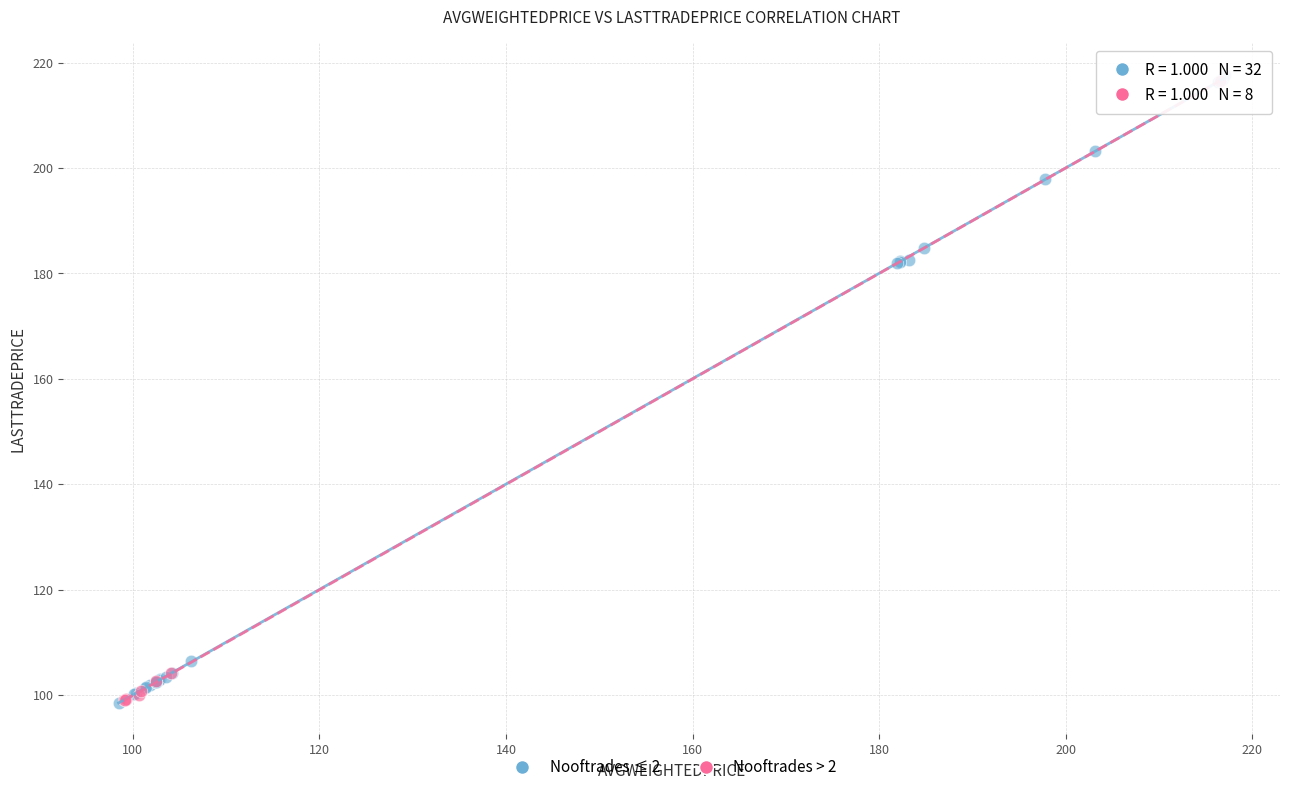

What are all the series names shown in the legend?

Nooftrades ≤ 2, Nooftrades > 2